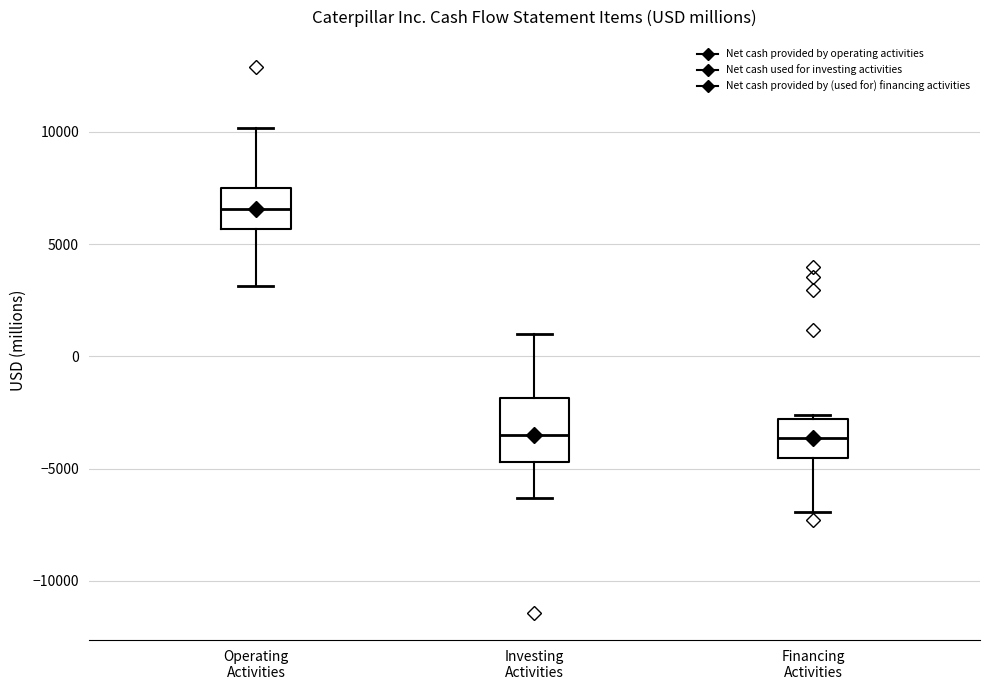

Where does the median line of the box for Operating Activities sit on the y-axis? The values are not printed on the chart, so give them approximately, as read against the axis.

6500